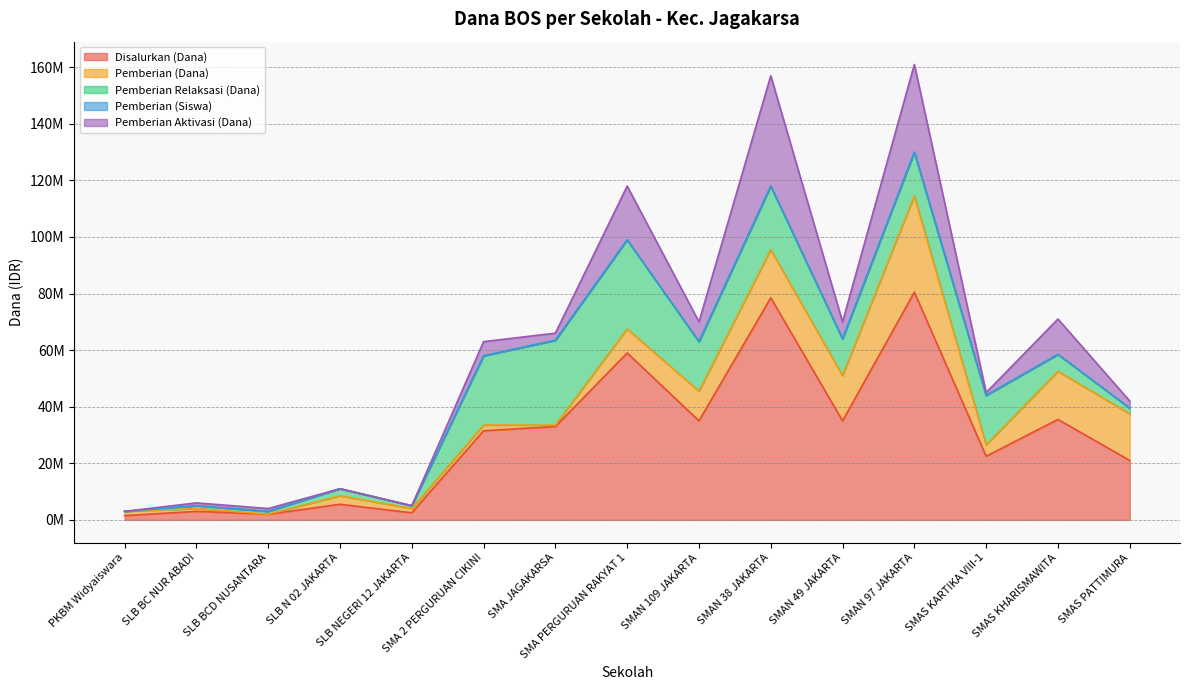

At SMAN 38 JAKARTA, list the series in order from largest to smallest.

Disalurkan (Dana), Pemberian Aktivasi (Dana), Pemberian Relaksasi (Dana), Pemberian (Dana), Pemberian (Siswa)